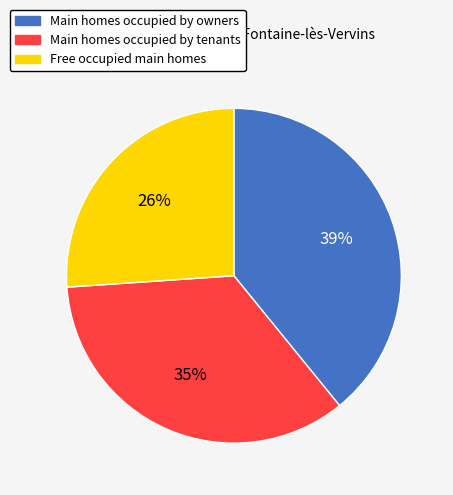

To the nearest percent, what is the difference between the largest and smallest slice percentages?

13%